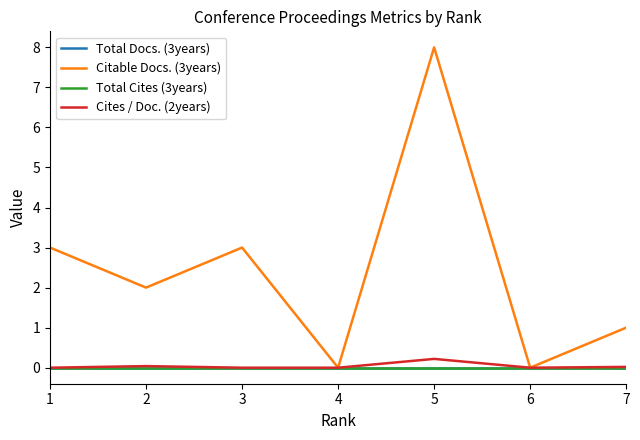

Does the chart display data point markers on the line(s)?

No